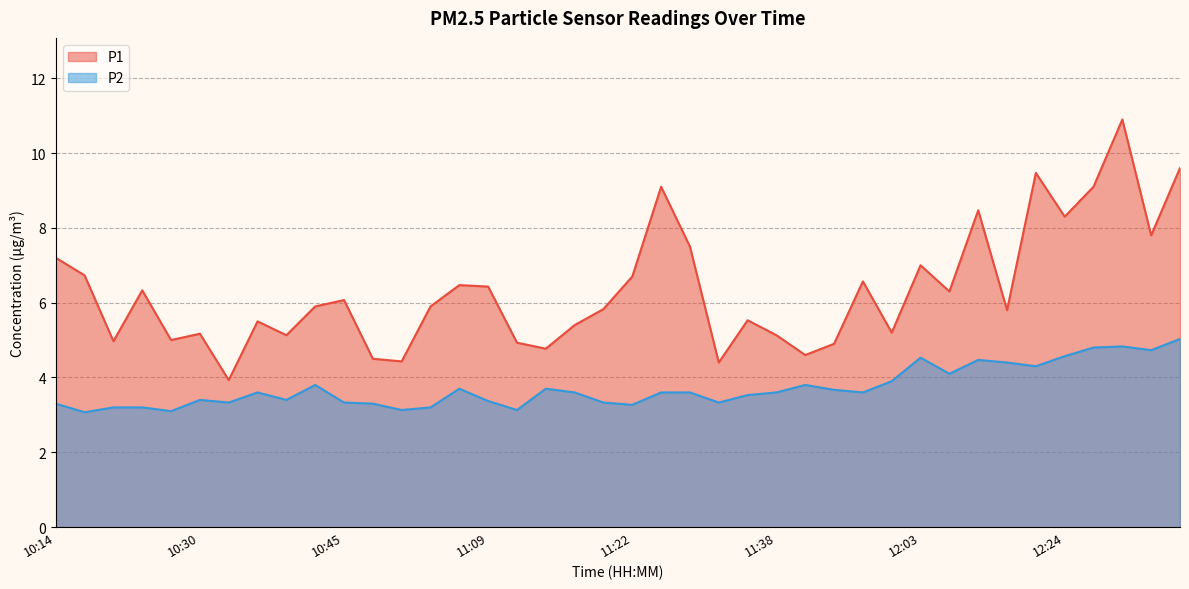

Is the value of P2 at 11:19 greater than the value of P1 at 12:24?

No